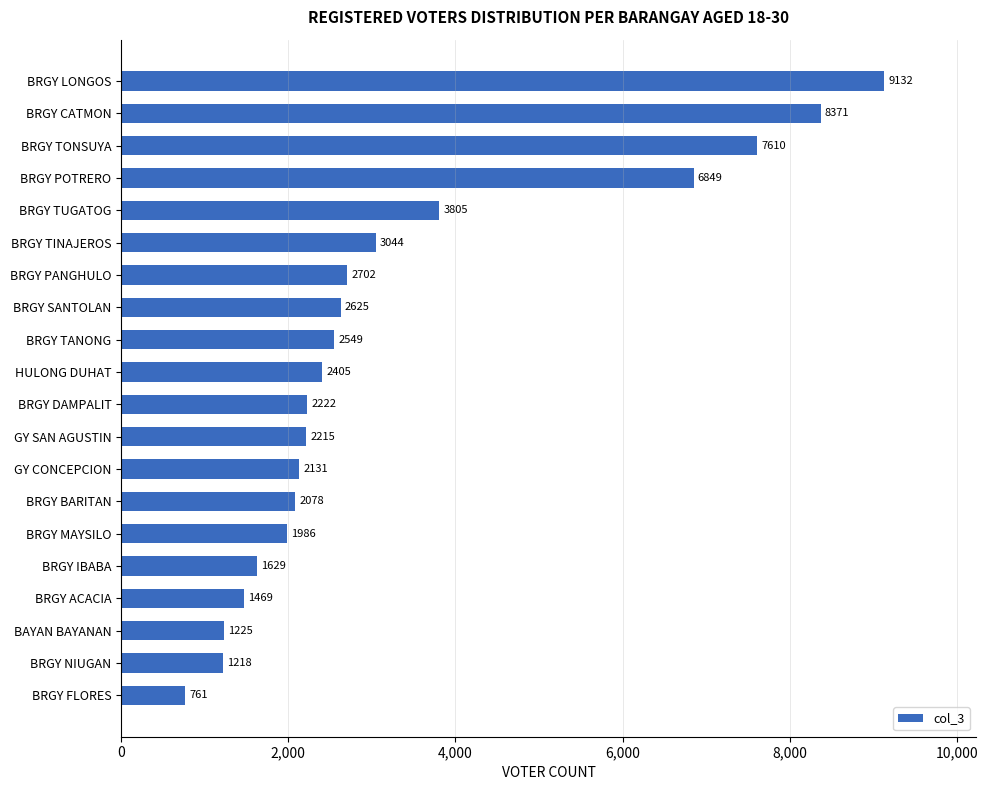

Which label corresponds to the smallest value in the chart?

BRGY FLORES